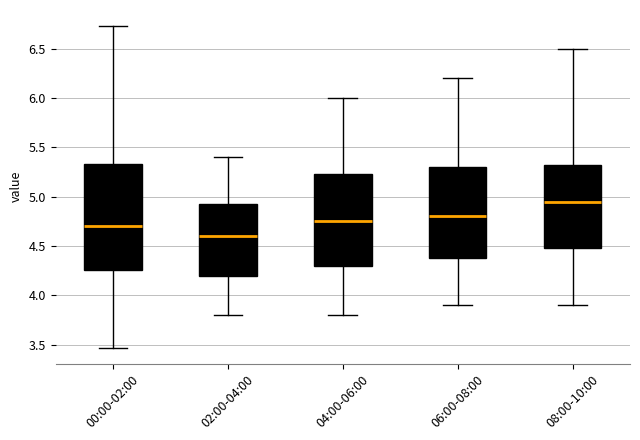

Comparing the boxes themselves (not the whiskers), which one is the tallest?

00:00-02:00